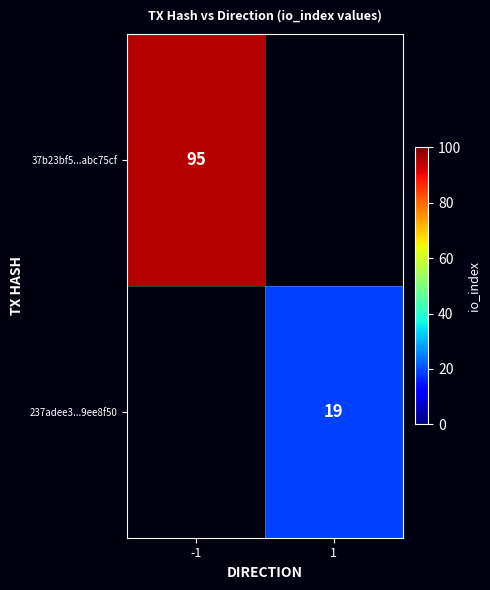

Is it true that 37b23bf5...abc75cf equals 95 at -1?

True